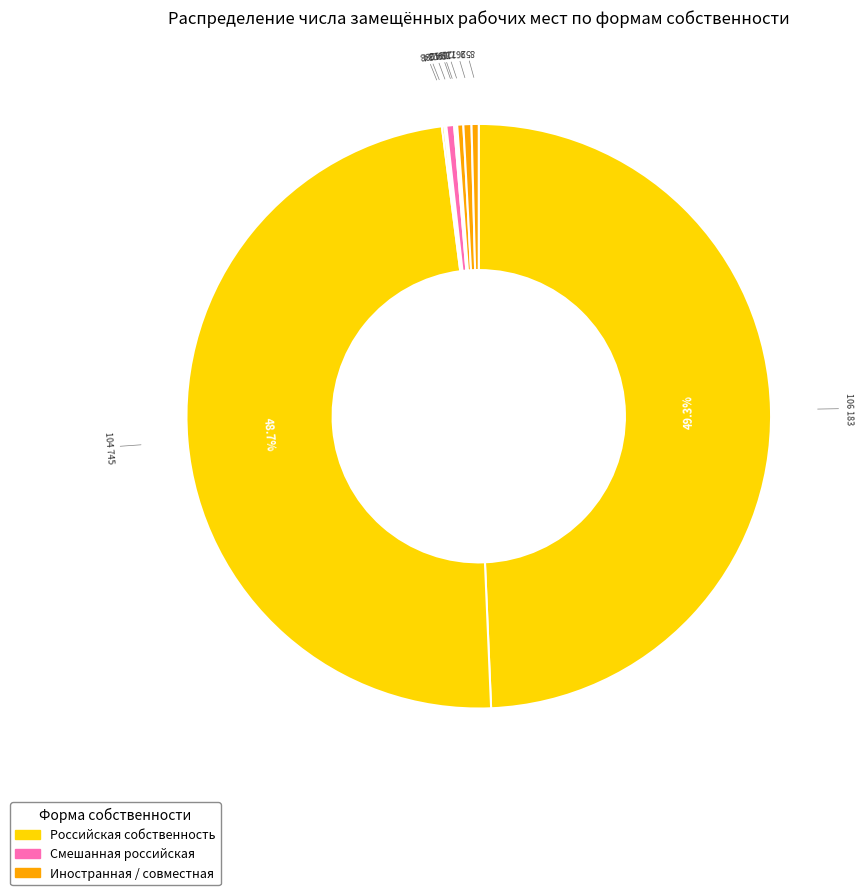

Count the number of slices in the pie.

10